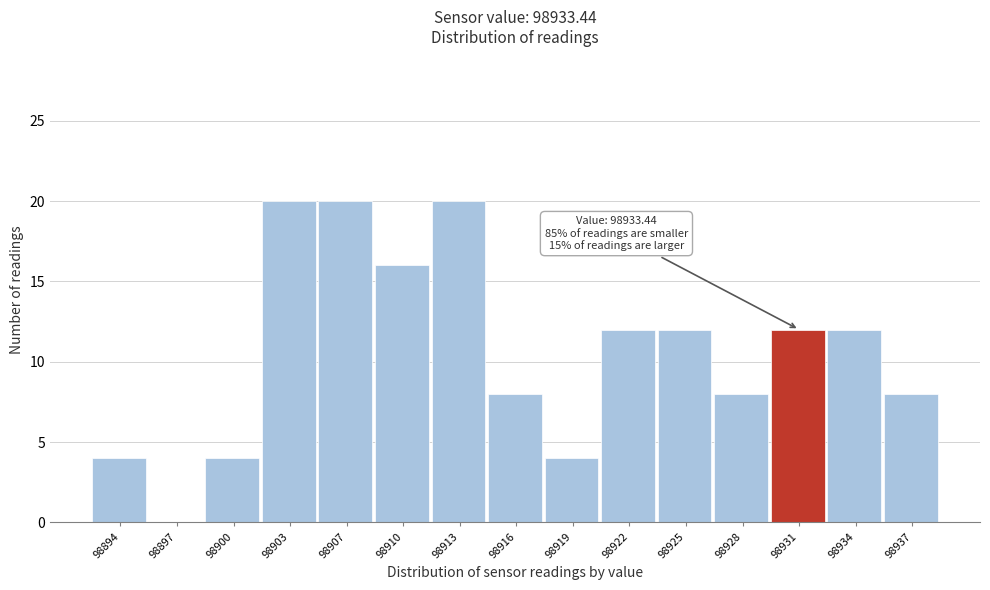

Reading left to right, transcribe all the data shown in this chart.

98894=4	98897=0	98900=4	98903=20	98907=20	98910=16	98913=20	98916=8	98919=4	98922=12	98925=12	98928=8	98931=12	98934=12	98937=8